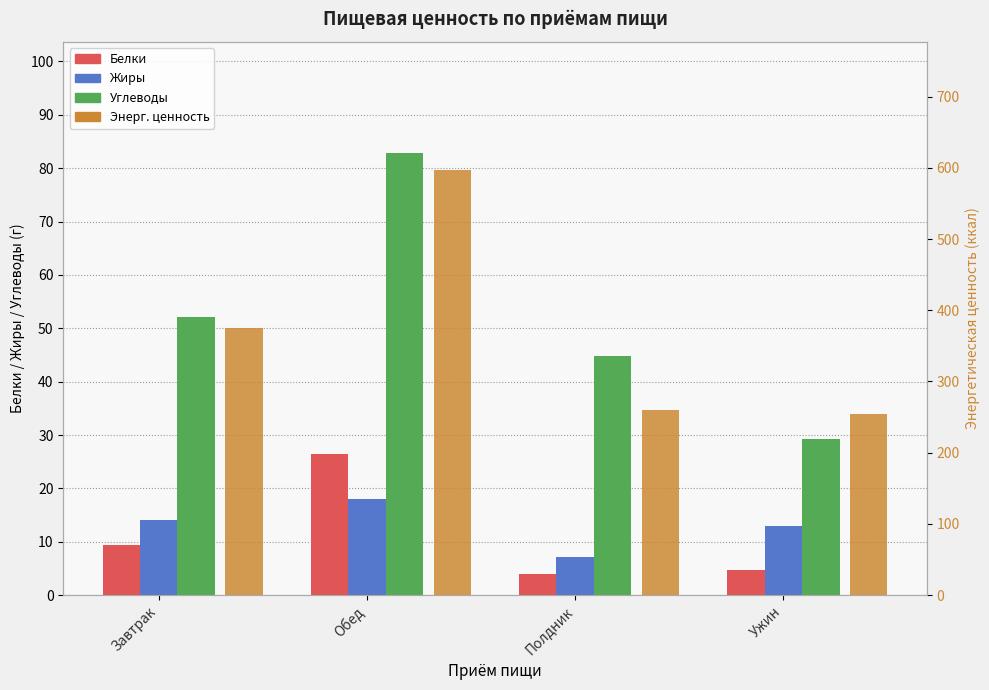

Which category has the lowest value across all series?

Полдник